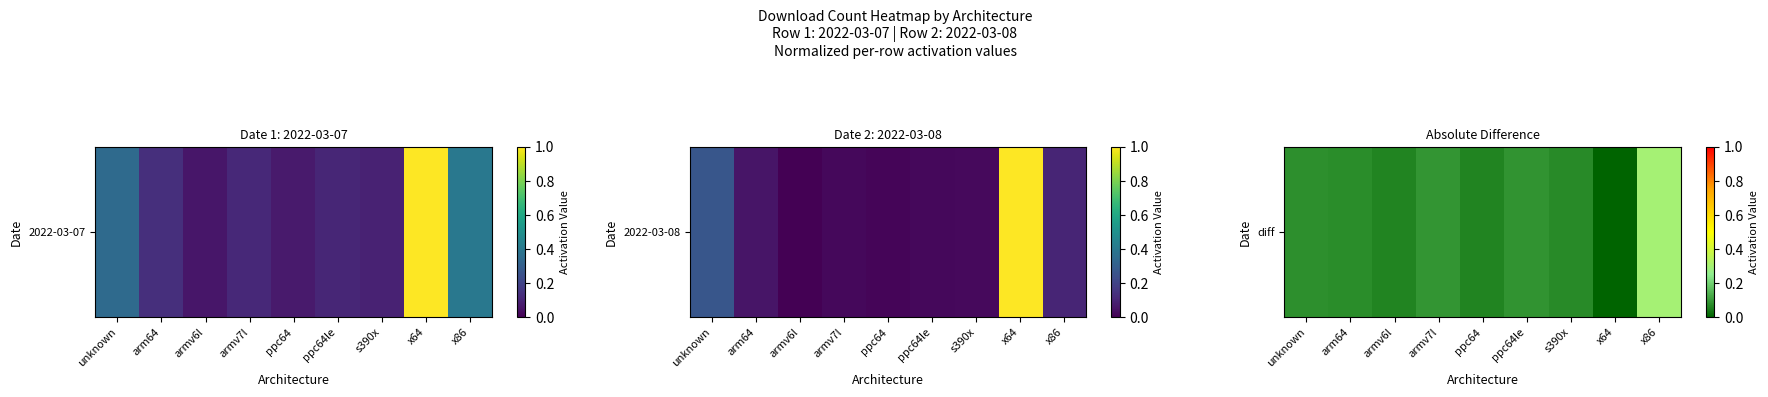

What is the sum of the values at s390x and unknown?

0.2